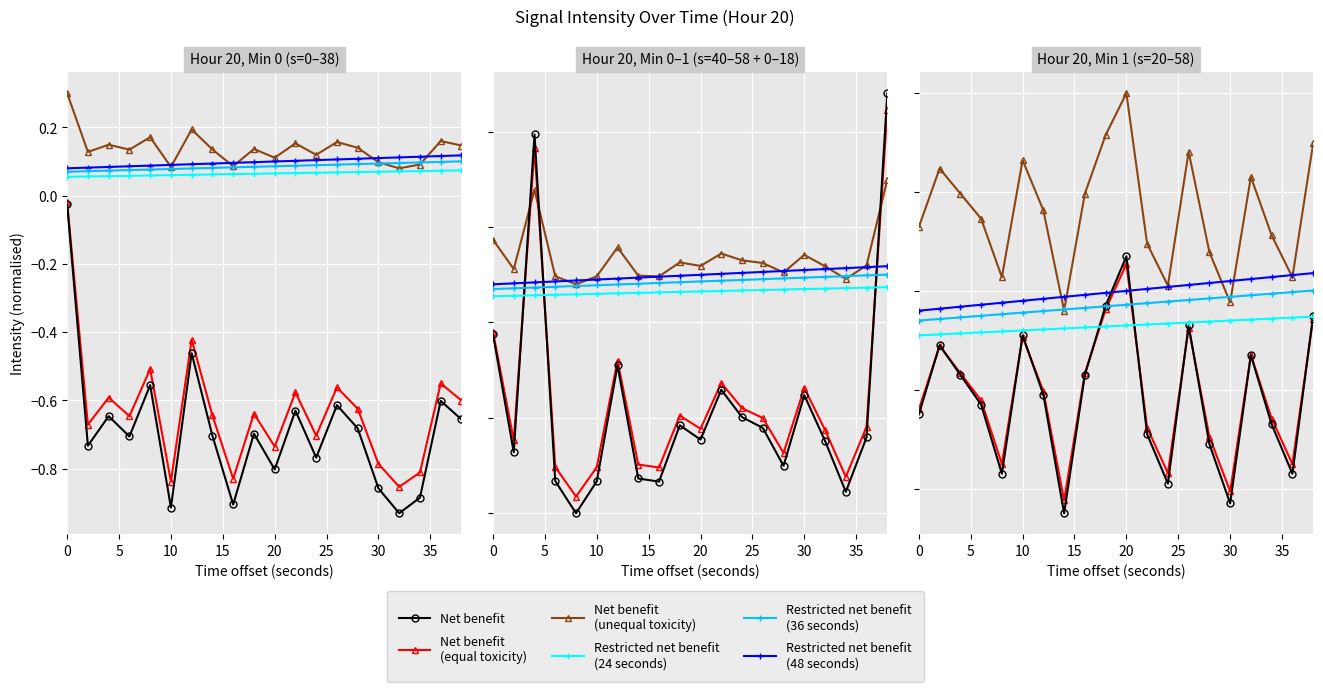

List the series in order of their peak value, highest first.

intensity (unequal offset), raw intensity, intensity (equal offset), restricted 48s, restricted 36s, restricted 24s